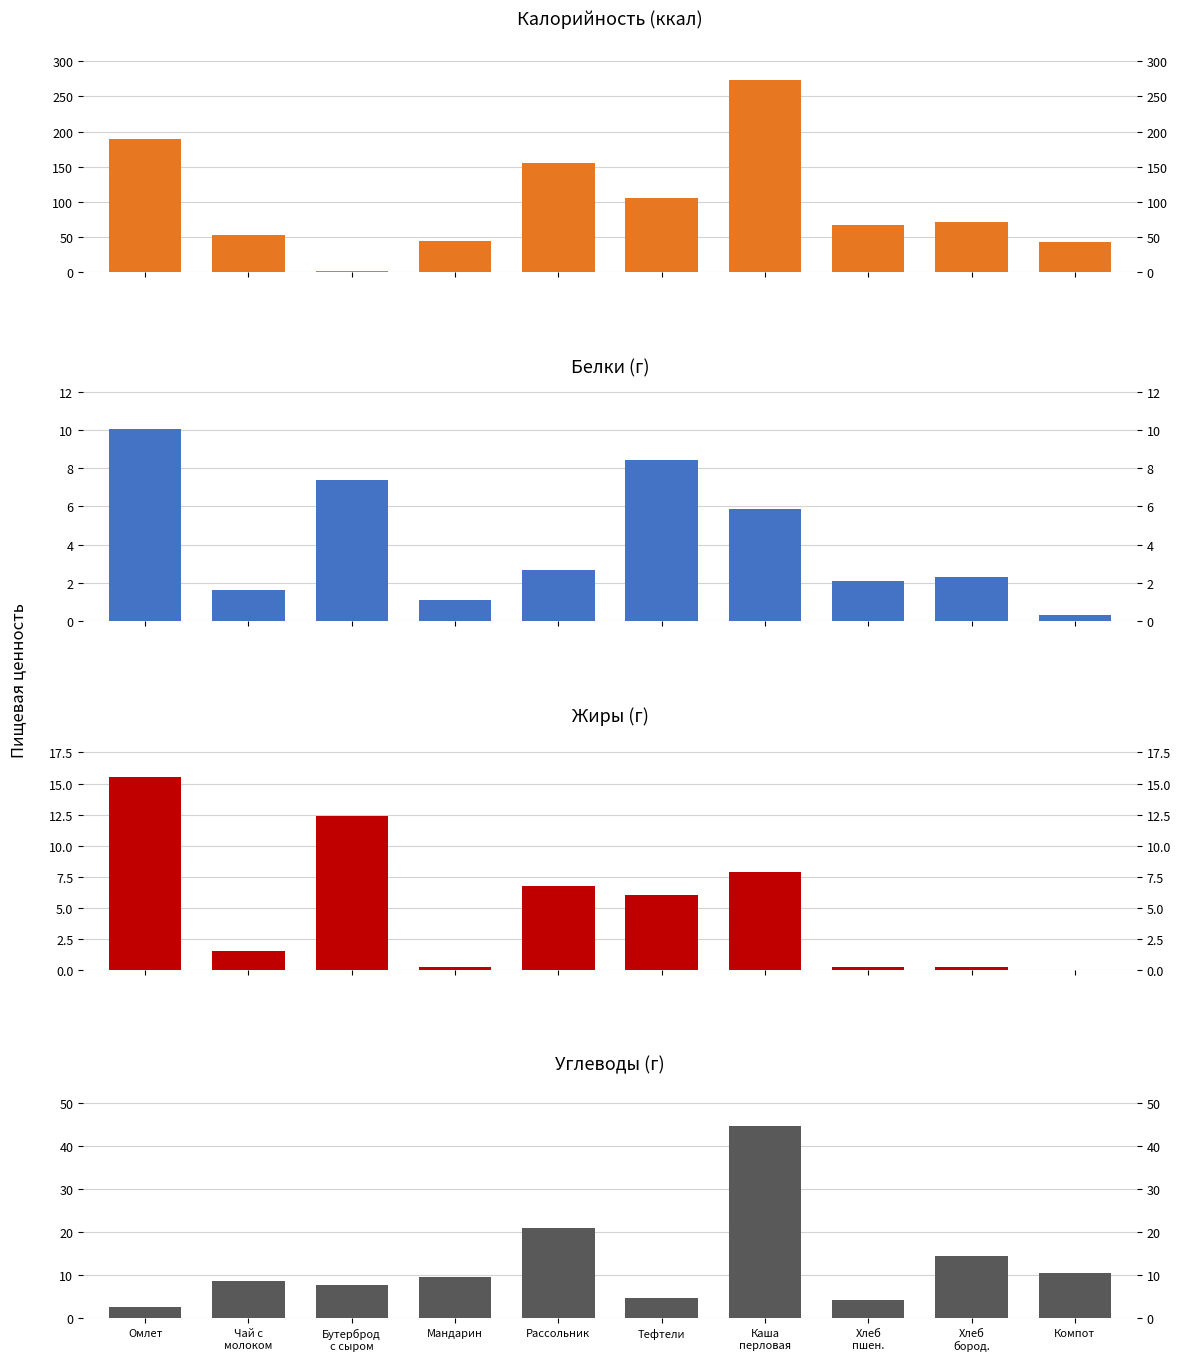

What is the label of the 7th bar from the left?

Каша
перловая